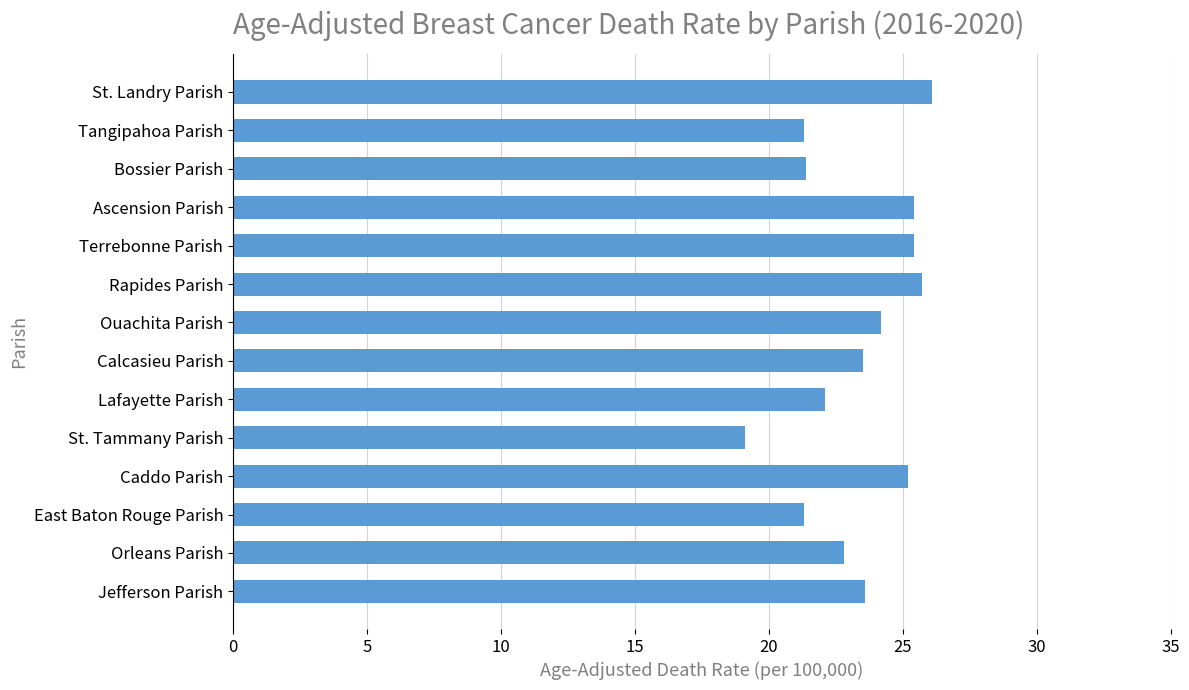

Count the number of data series in this chart.

1